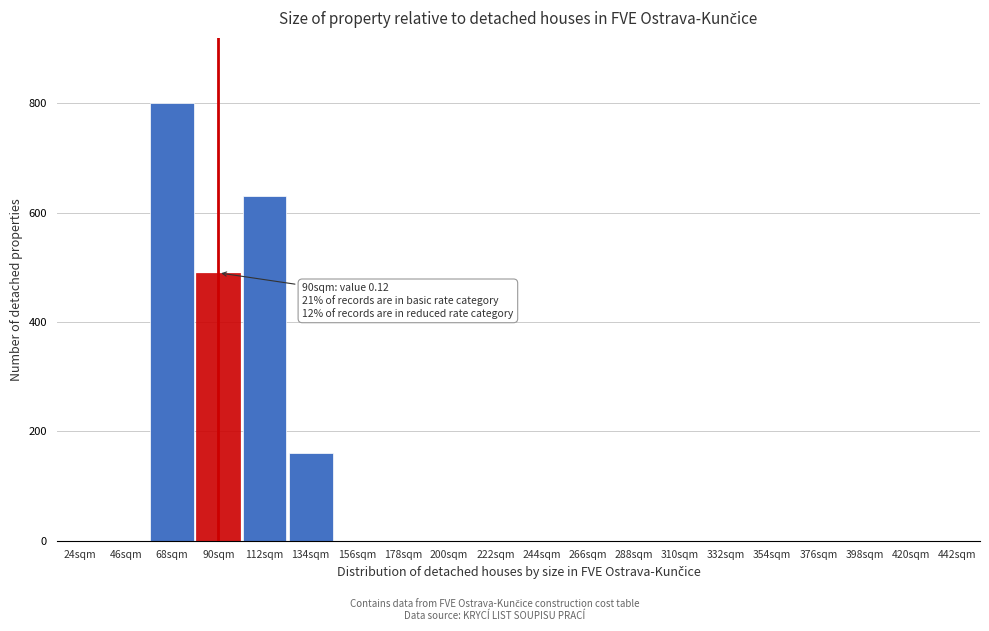

Reading left to right, extract all data points from this chart.

24sqm=0	46sqm=0	68sqm=800	90sqm=490	112sqm=630	134sqm=160	156sqm=0	178sqm=0	200sqm=0	222sqm=0	244sqm=0	266sqm=0	288sqm=0	310sqm=0	332sqm=0	354sqm=0	376sqm=0	398sqm=0	420sqm=0	442sqm=0